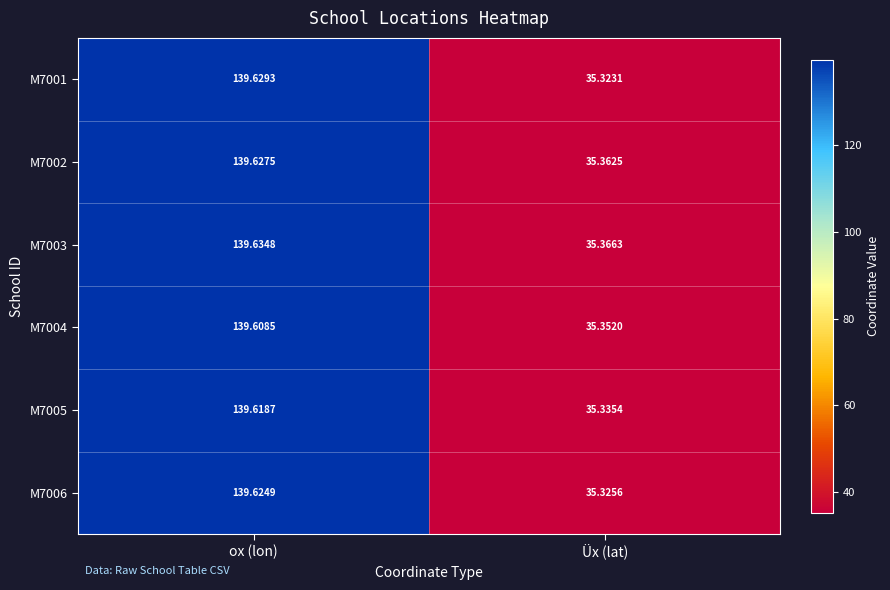

At which label is M7003 closest to 87?

Üx (lat)